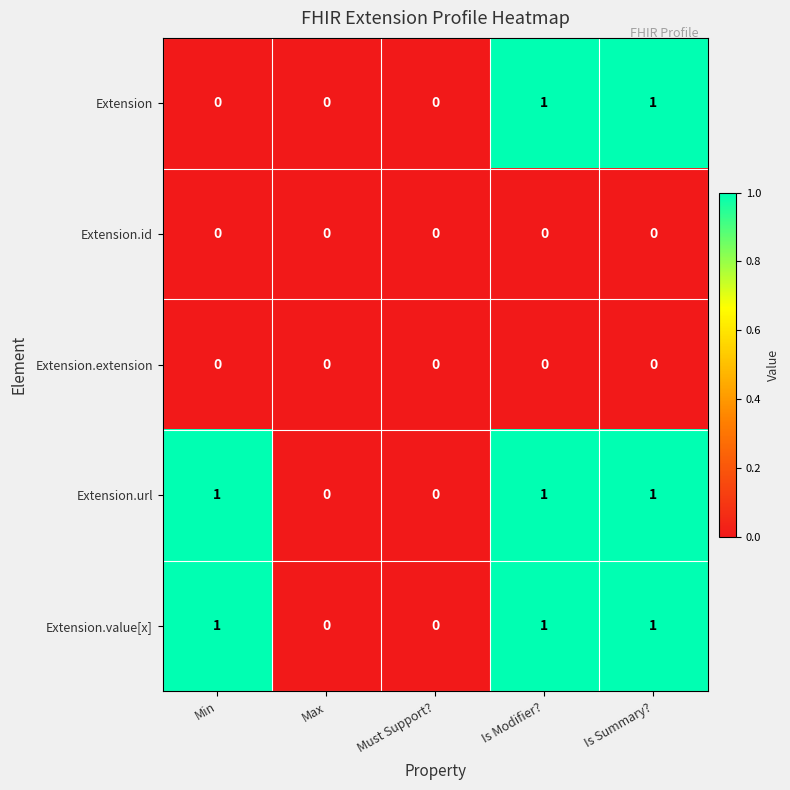

Is the value of Extension.id at Max greater than the value of Extension.value[x] at Is Modifier??

No